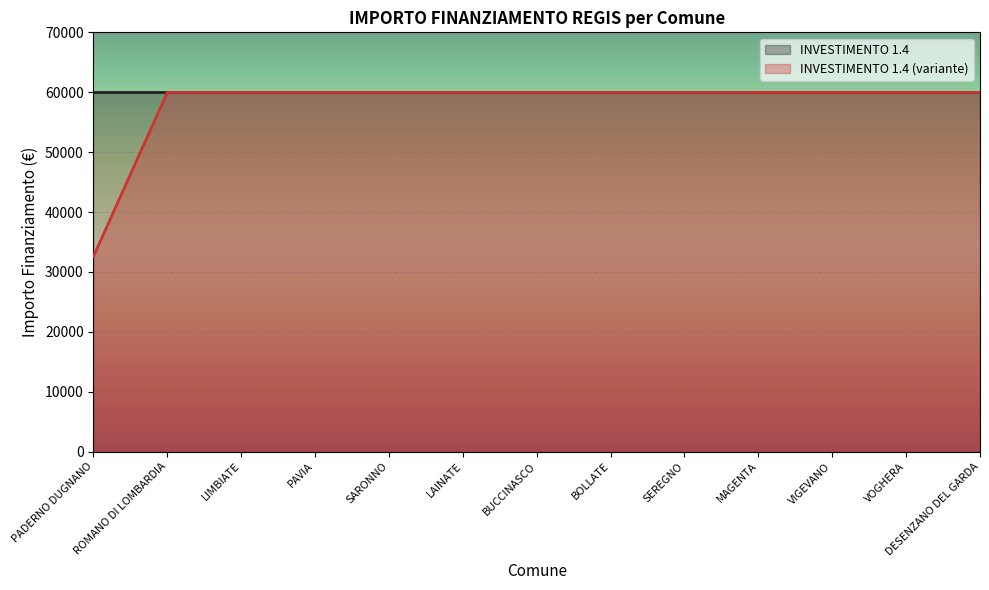

How many distinct data groups are displayed?

2